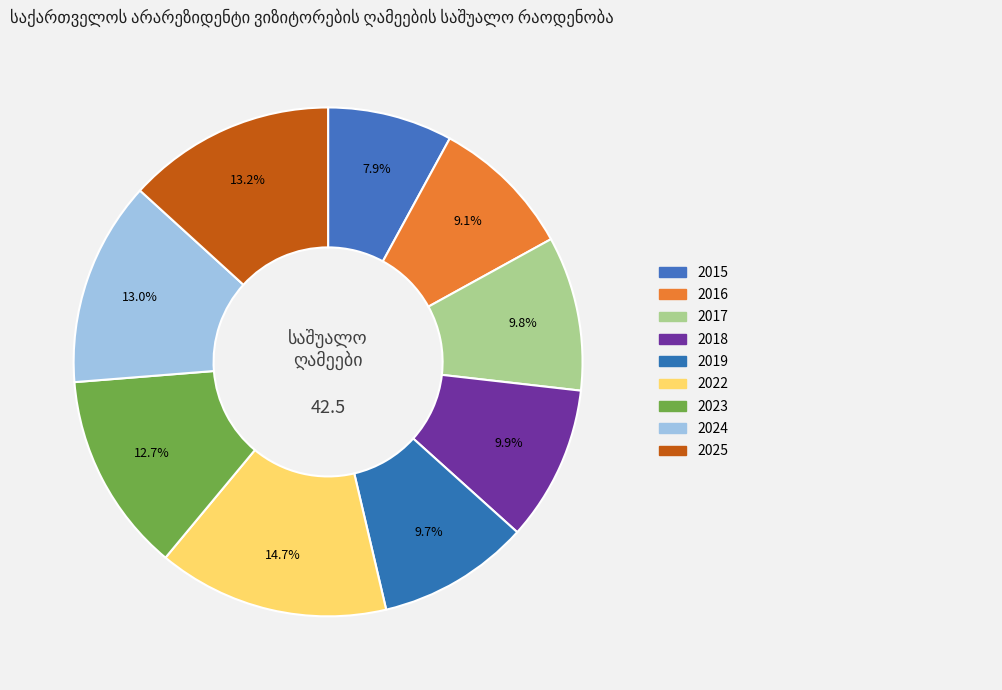

Approximately how many times larger is the value at 2017 compared to 2024?

0.8